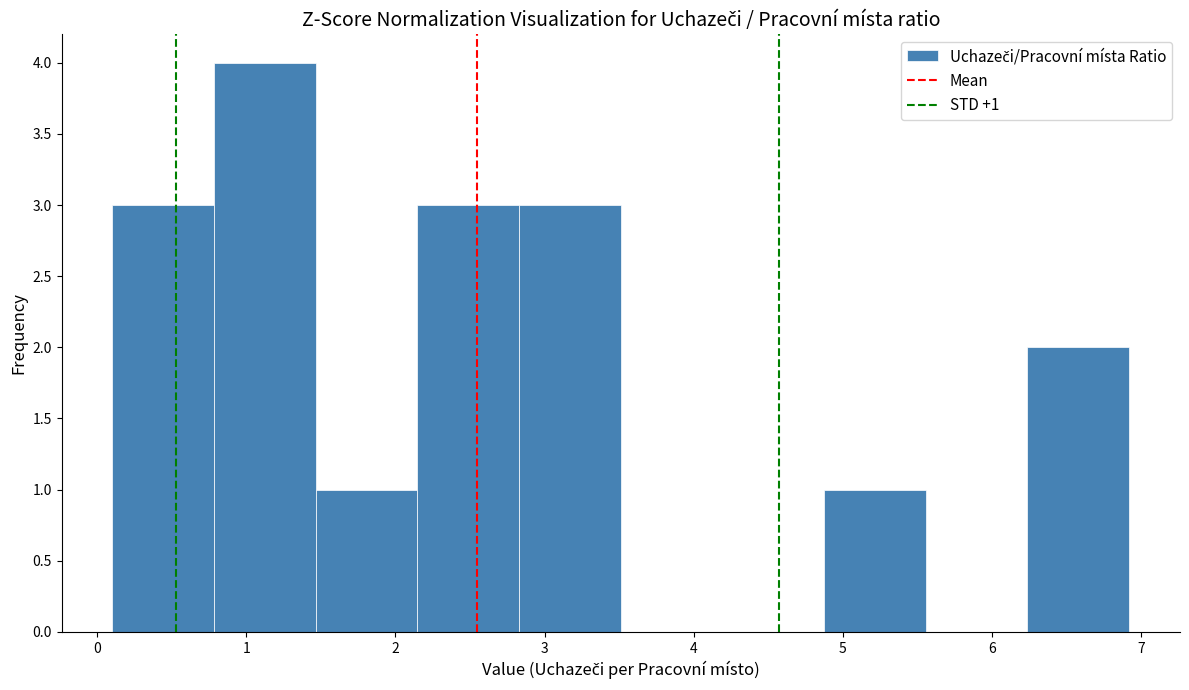

Over which range of the x-axis is the bar tallest?

0.8 to 1.5